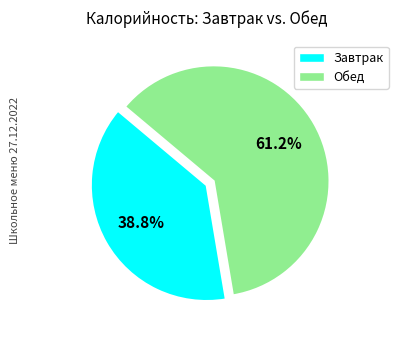

Is there any slice that represents more than half of the pie?

Yes